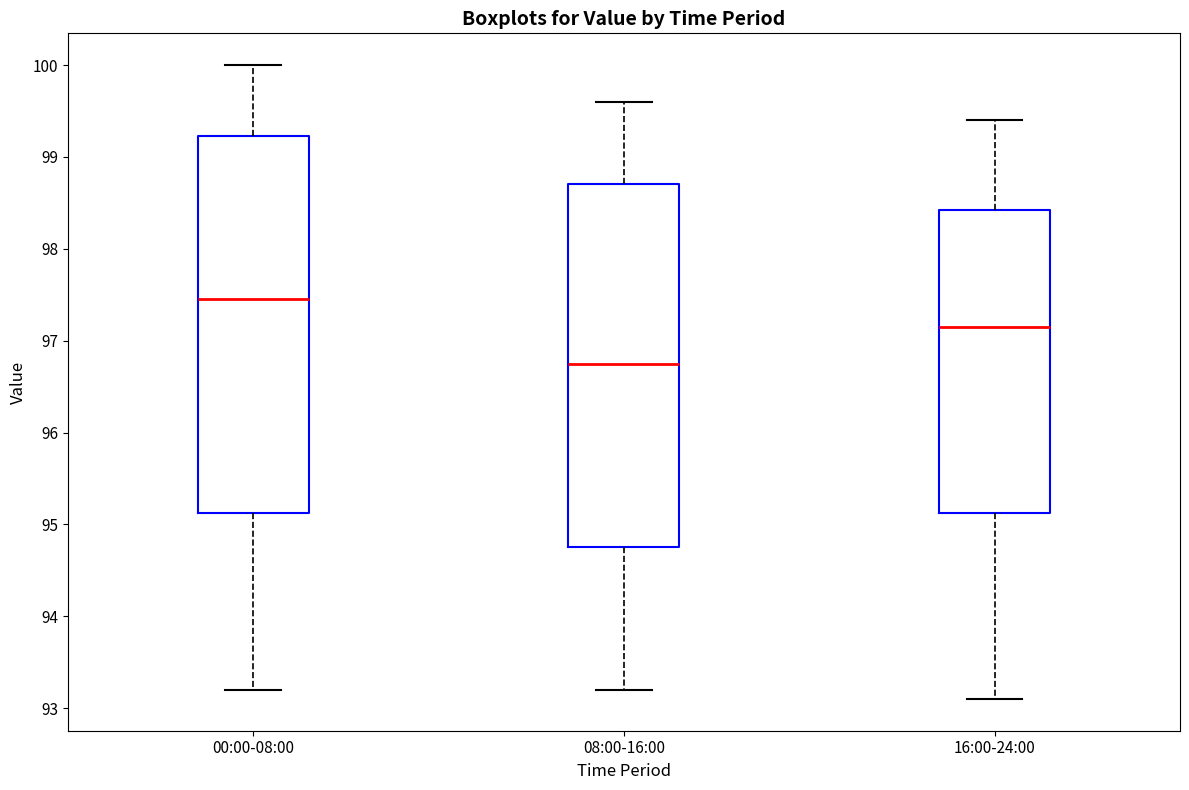

Which box is the tallest, from its lower edge to its upper edge?

00:00-08:00